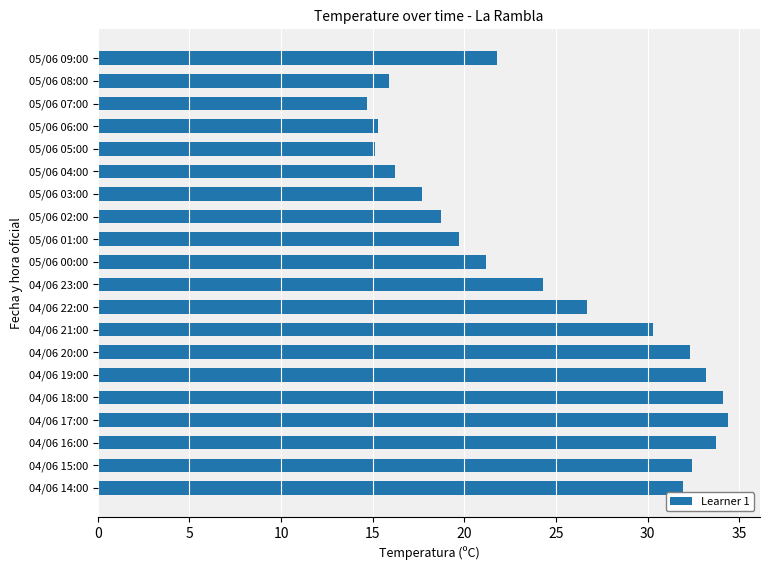

What is the average value?

24.5